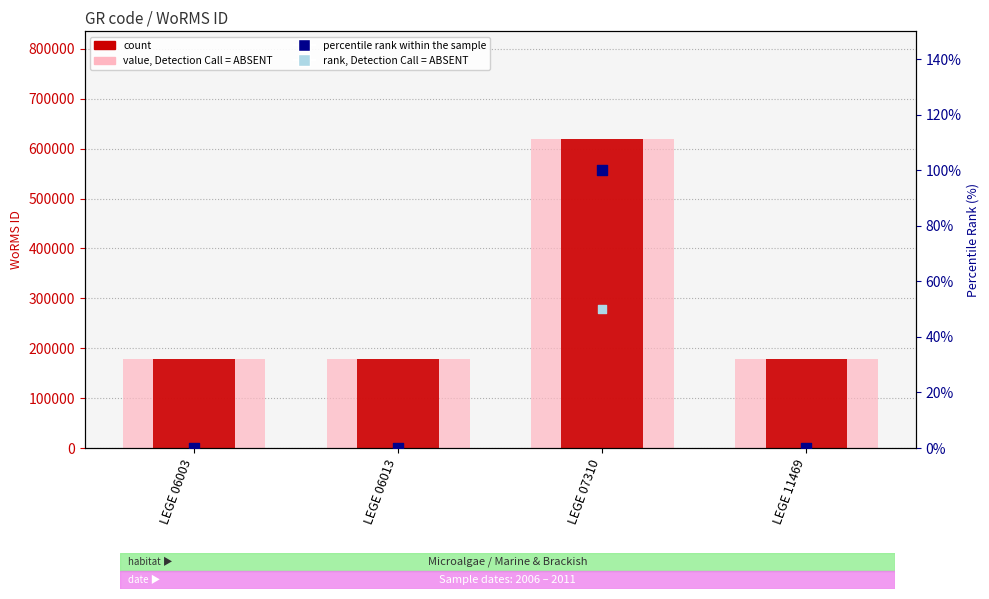

Which series contains the highest Y value?

value, WoRMS ID (present)